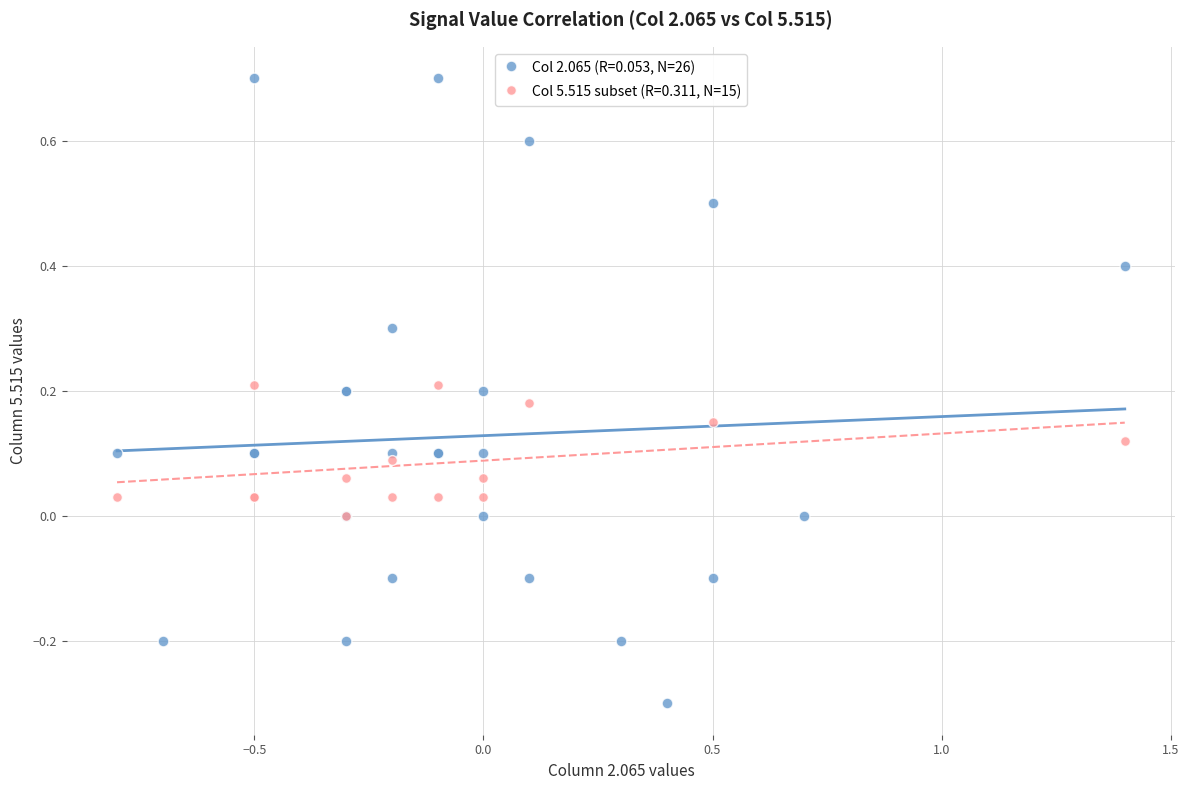

Which series has the widest spread of Y values?

Col 2.065 (R=0.053, N=26)